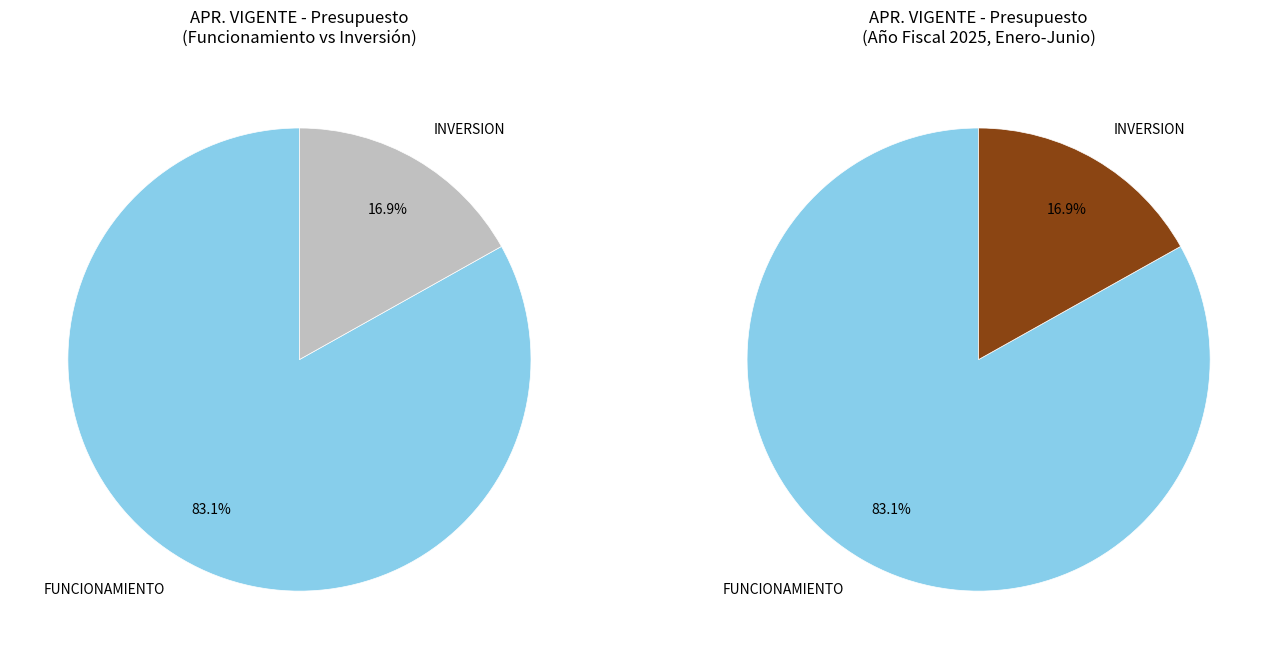

Which category has the smallest portion of the pie?

INVERSION